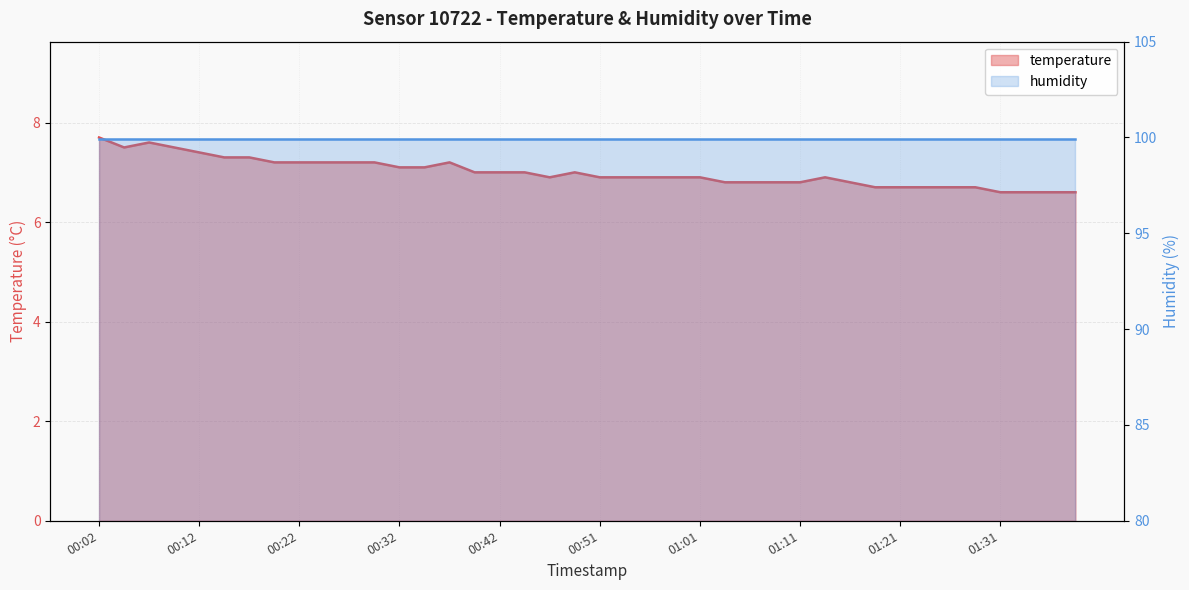

Rank the categories by value from highest to lowest.

00:02, 00:07, 00:05, 00:09, 00:12, 00:15, 00:17, 00:19, 00:22, 00:24, 00:27, 00:29, 00:37, 00:32, 00:34, 00:39, 00:42, 00:44, 00:49, 00:46, 00:51, 00:54, 00:56, 00:59, 01:01, 01:14, 01:04, 01:06, 01:09, 01:11, 01:16, 01:18, 01:21, 01:23, 01:26, 01:28, 01:31, 01:33, 01:36, 01:38